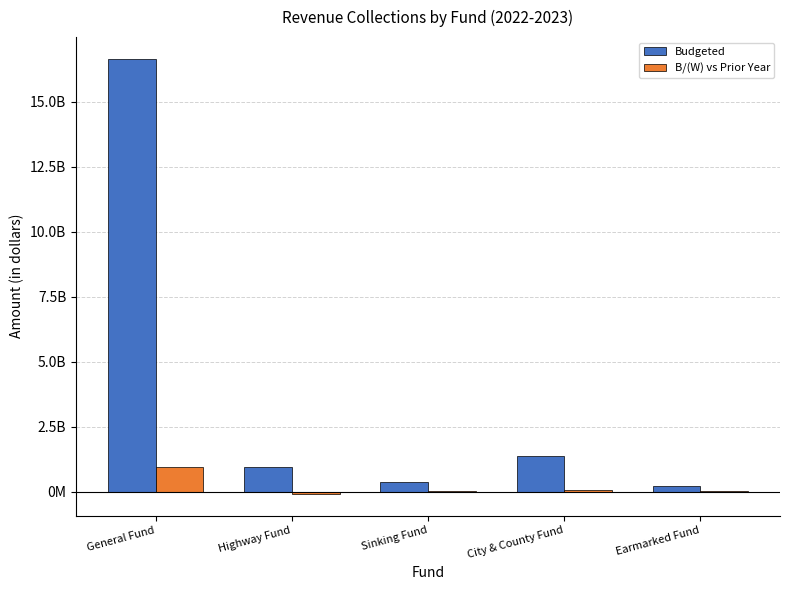

The Budgeted series shows 1399000000 at City & County Fund. True or false?

True